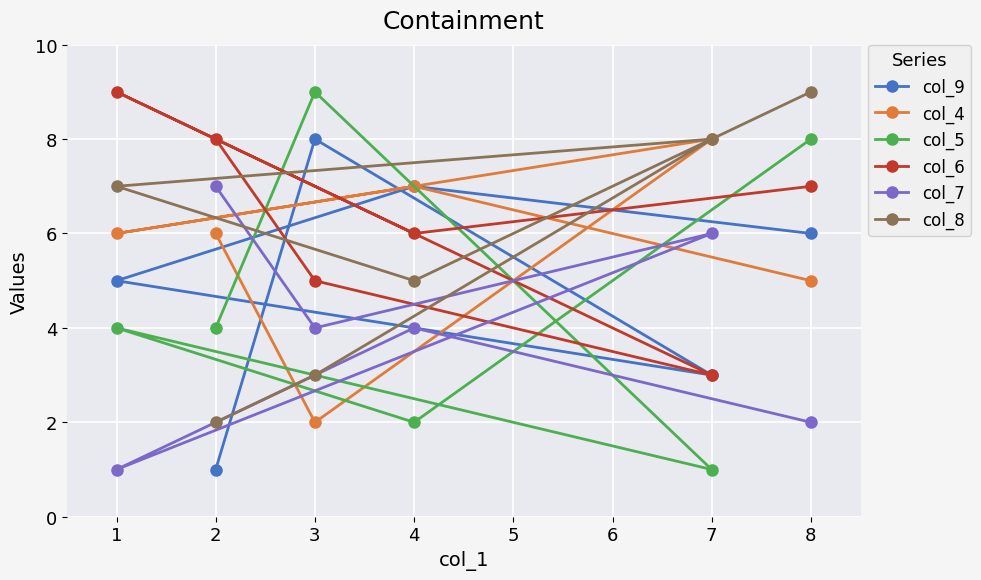

Which series has the largest total across all categories?

col_6